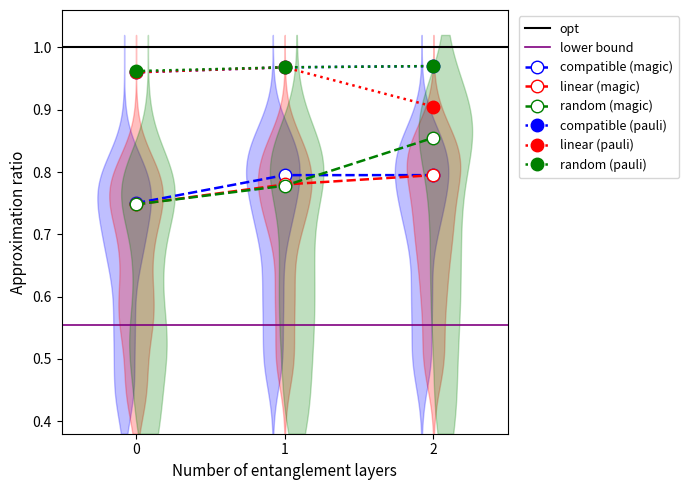

Which series has the largest total across all categories?

random (pauli)